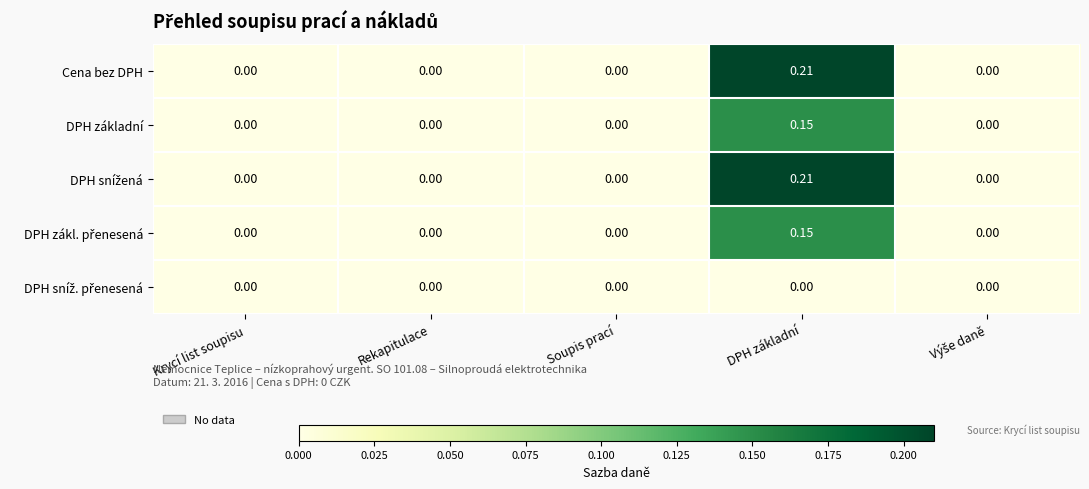

Which category has the highest value across all series?

DPH základní